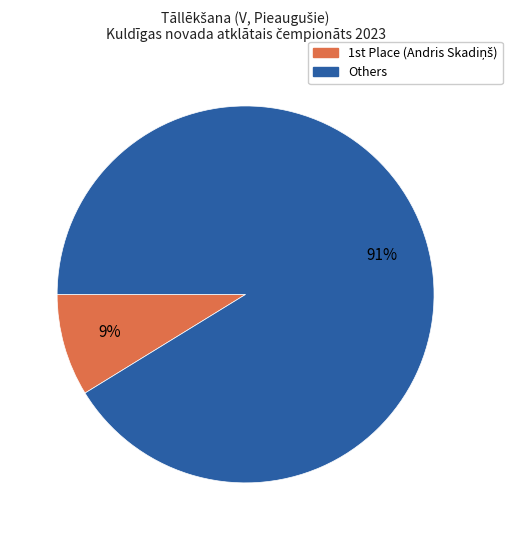

Is there any slice that represents more than half of the pie?

Yes